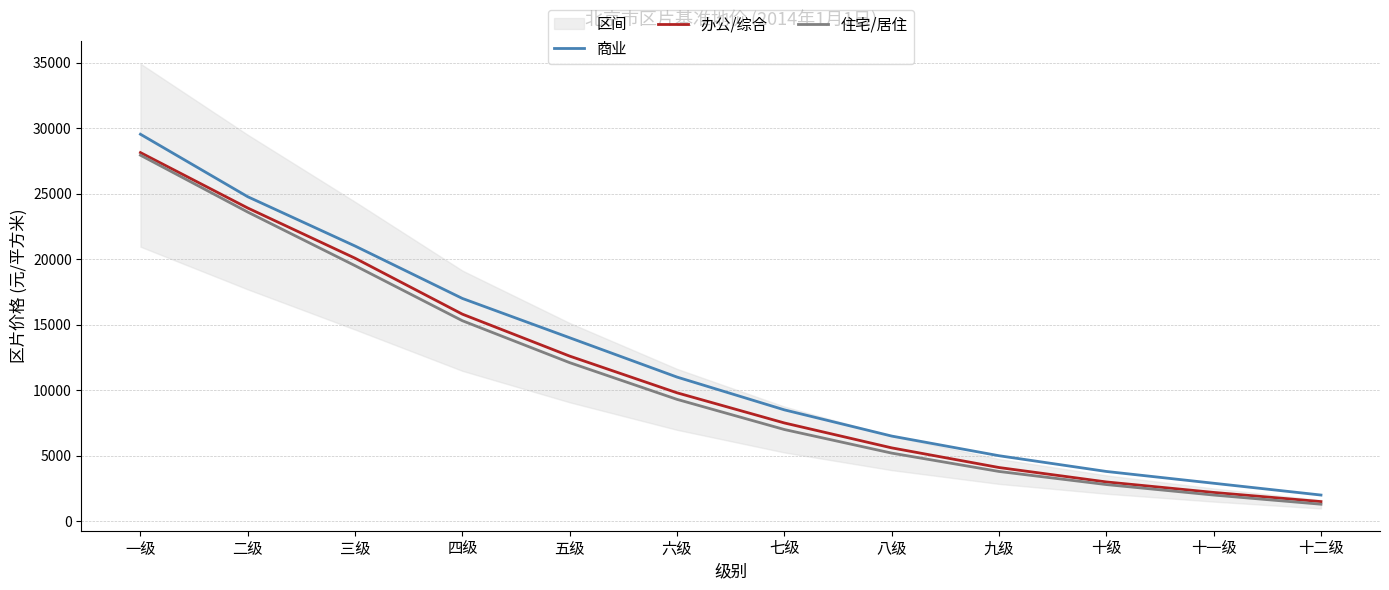

At which label is 住宅/居住 closest to 14615?

四级